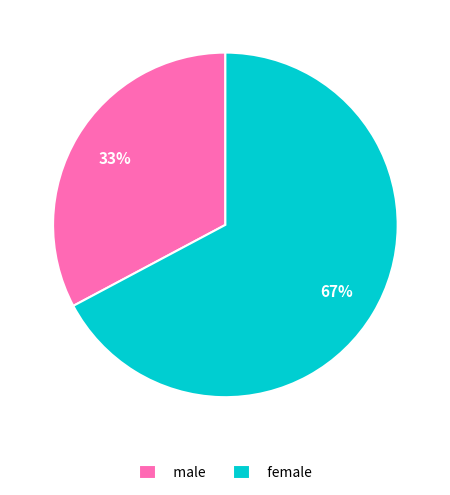

Does any single category account for the majority?

Yes